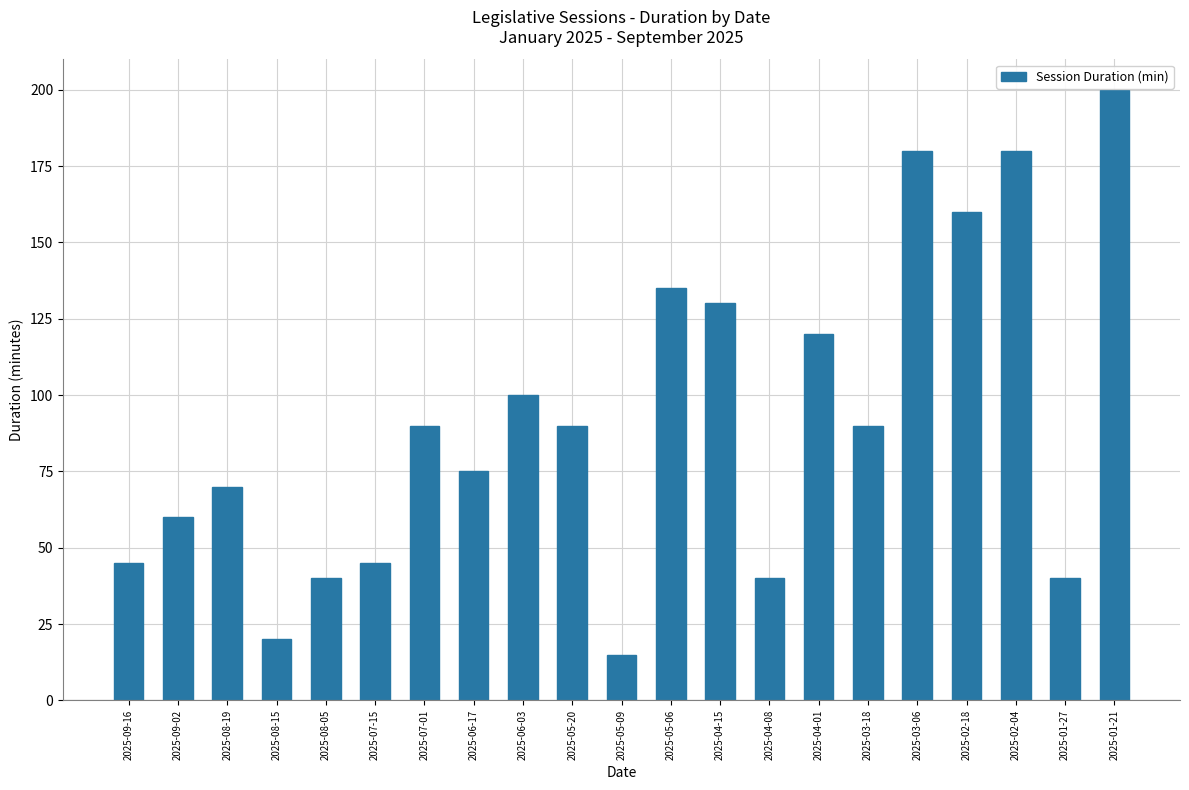

What is the difference between the maximum and minimum values?

185